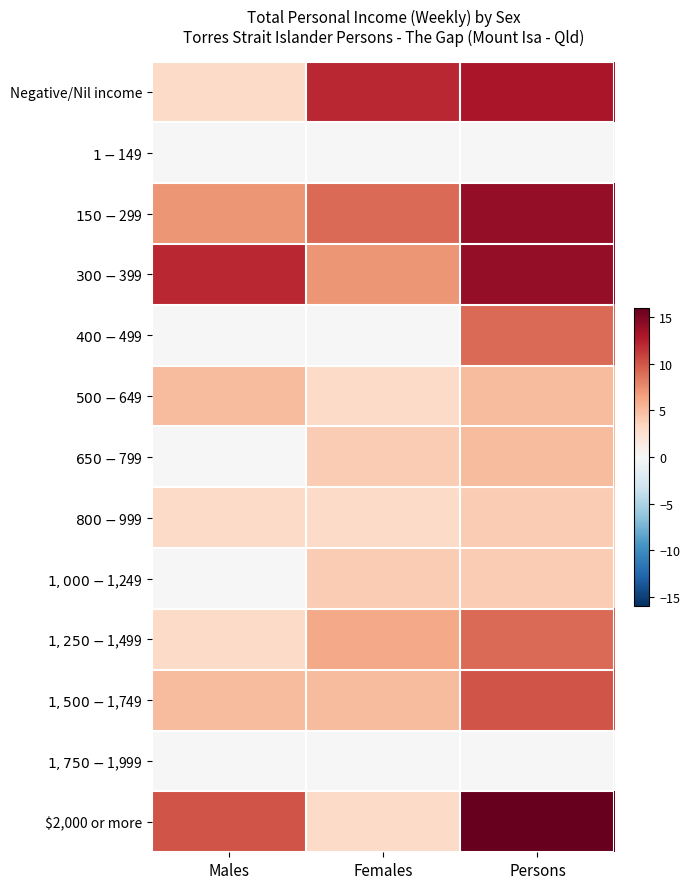

At how many categories does at least one series exceed 9?

3